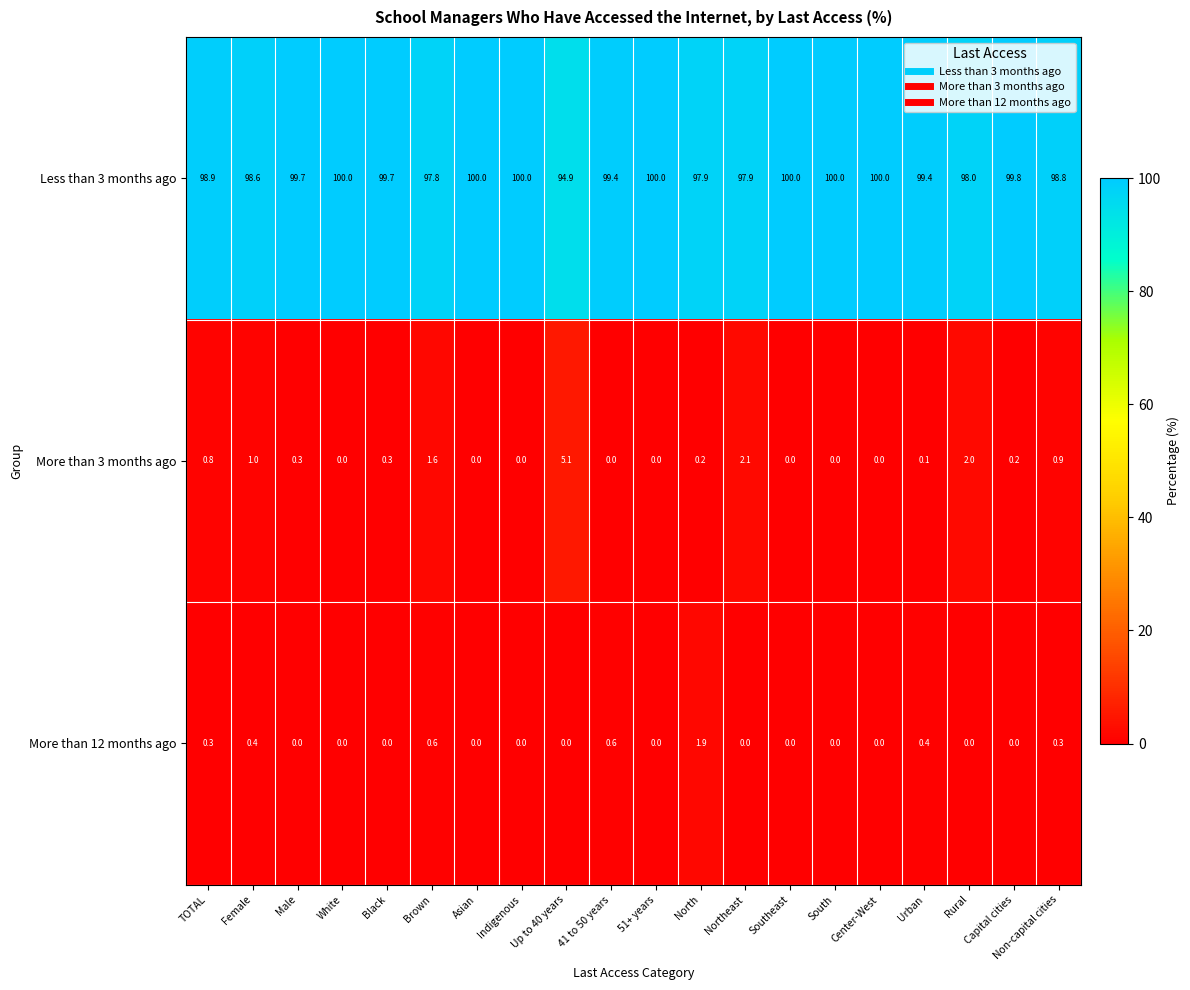

How many series are shown in this chart?

3